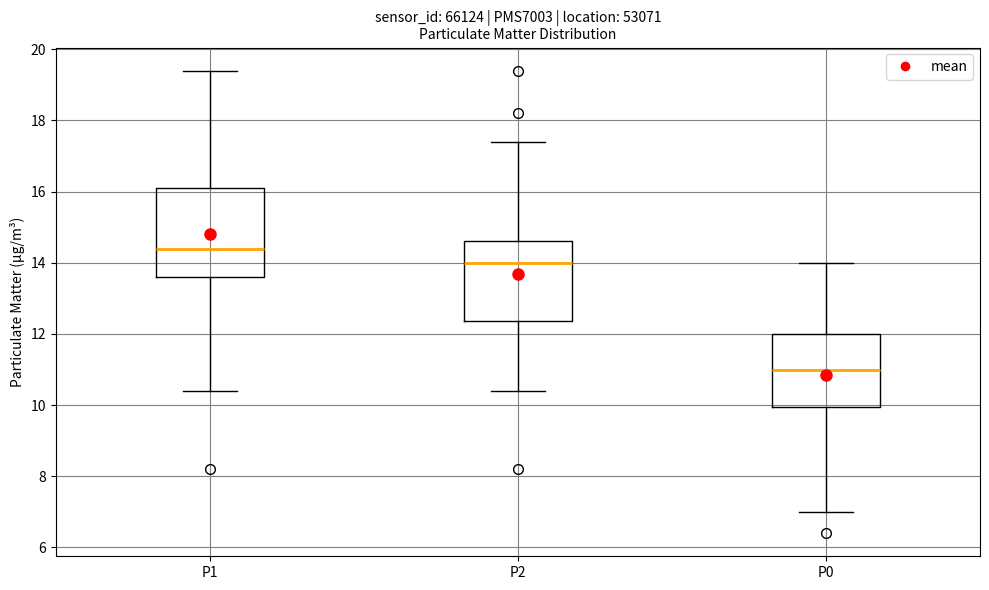

Comparing the boxes themselves (not the whiskers), which one is the tallest?

P1